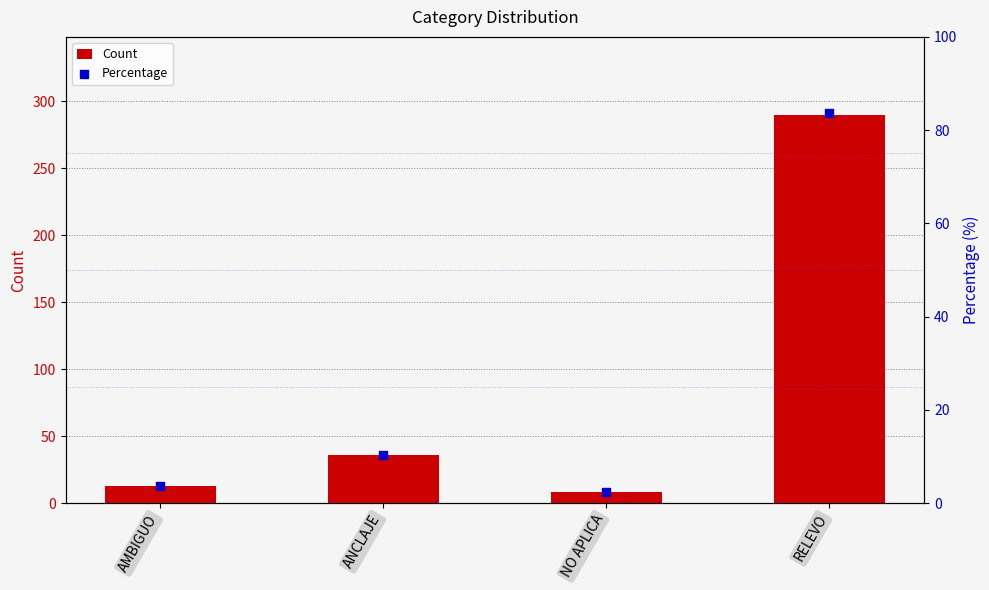

Which series has the largest total across all categories?

Count